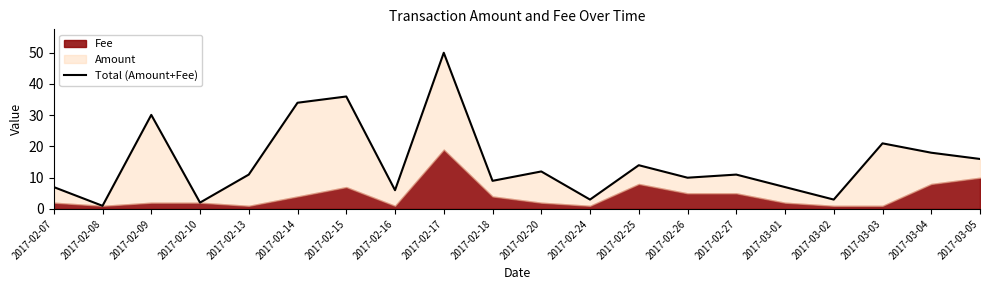

What position from the right is 2017-02-10?

17